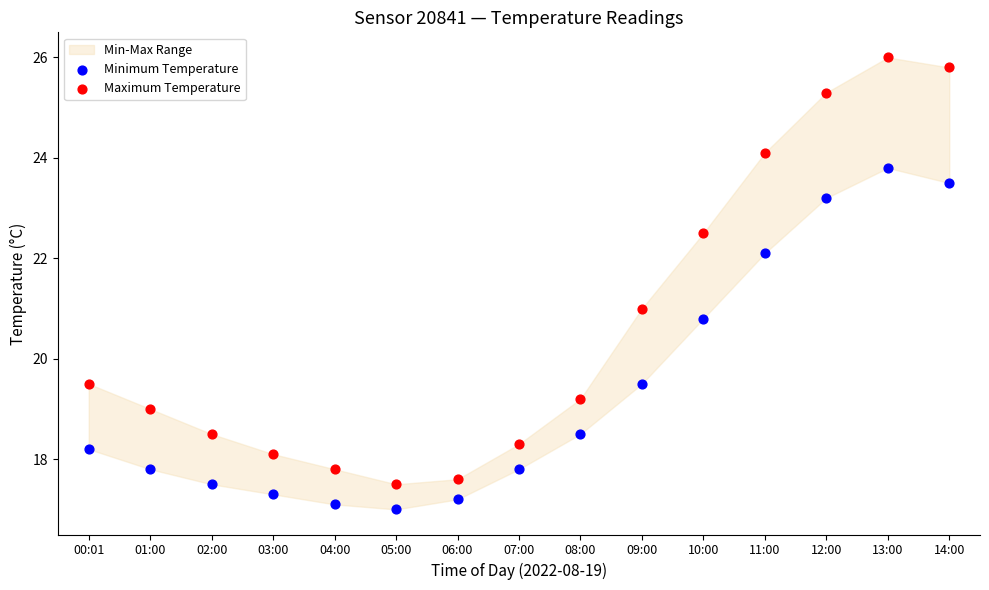

Which series reaches the maximum Y coordinate?

Maximum Temperature